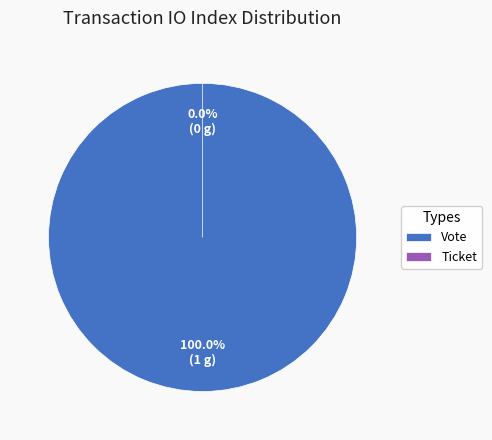

Which category has the smallest portion of the pie?

Ticket